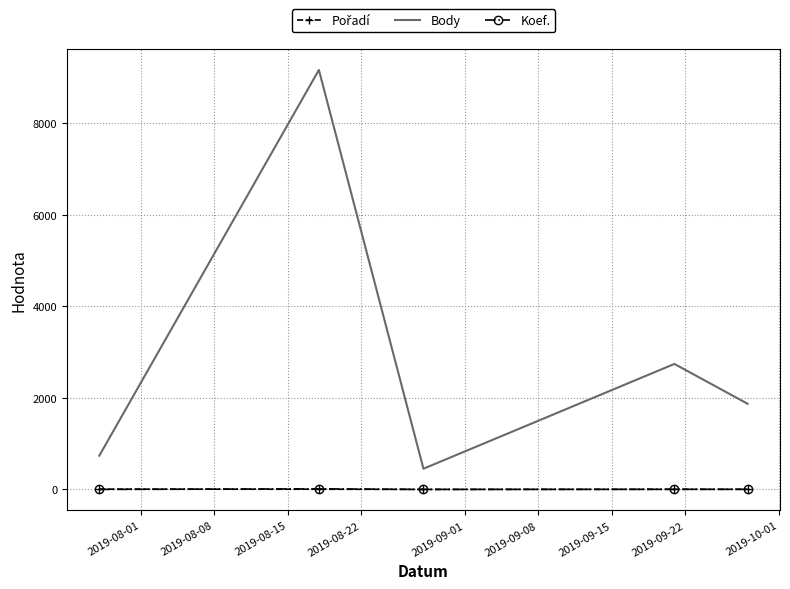

Which series has the largest range (max minus min)?

Body